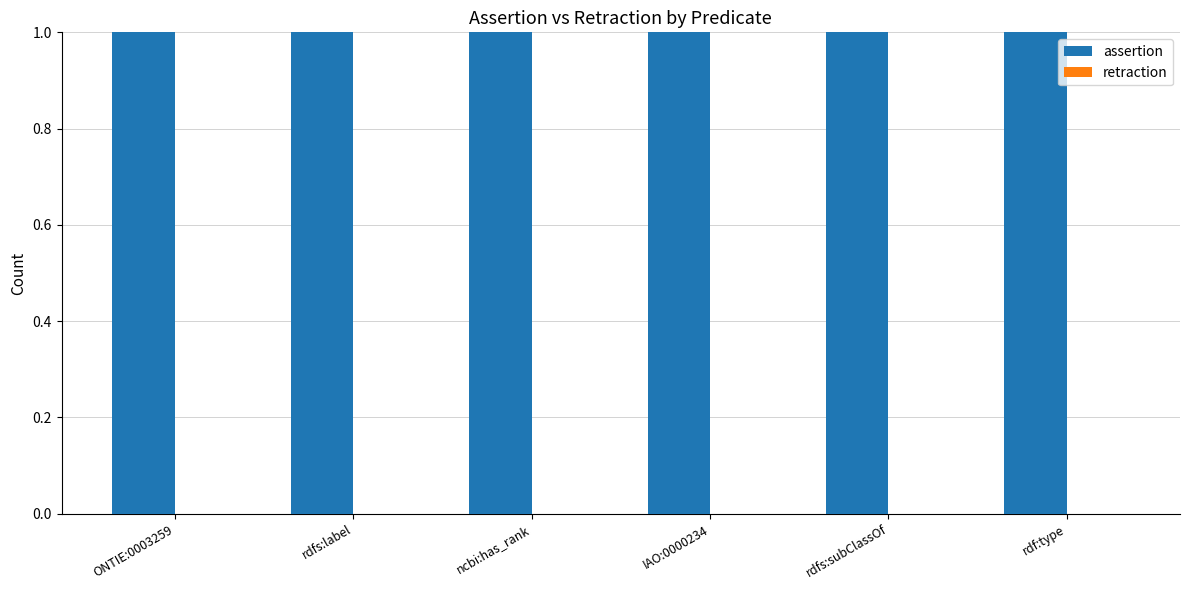

Does the chart contain any negative values?

No